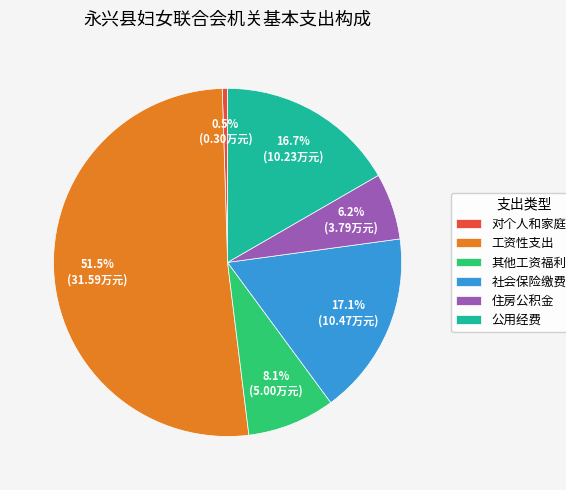

True or false: 公用经费 accounts for 17% of the total.

True